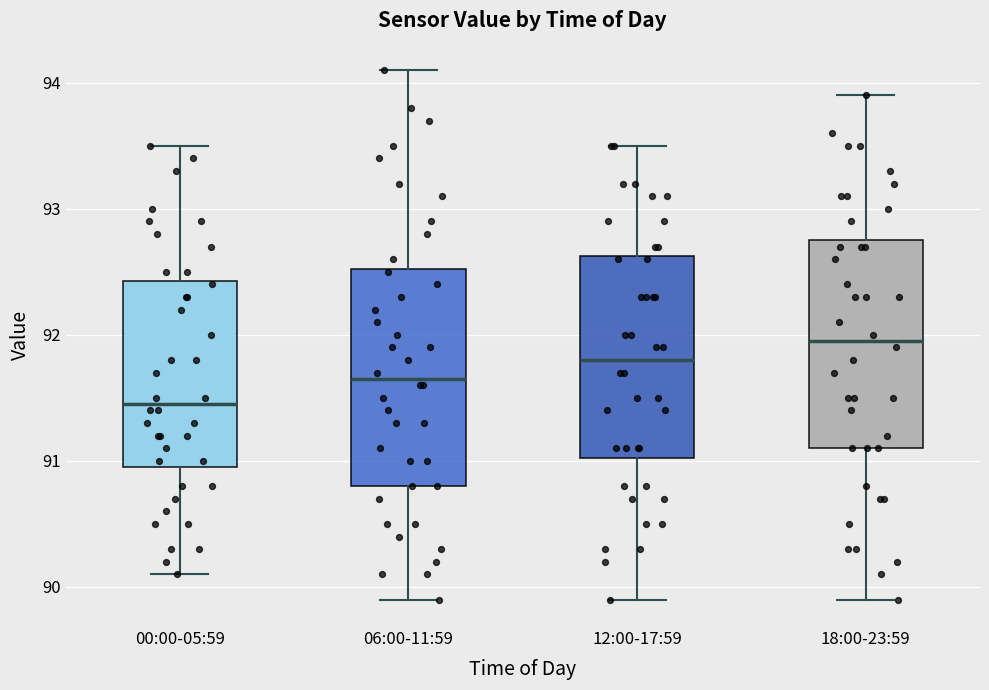

Reading left to right, read every box against the y-axis: the position of its median line, the range the box covers, and the ends of its whiskers. The values are not printed on the chart, so give them approximately, as read against the axis.

00:00-05:59: median 91.5, box 91.0 to 92.4, whiskers 90.1 to 93.5
06:00-11:59: median 91.7, box 90.8 to 92.5, whiskers 89.9 to 94.1
12:00-17:59: median 91.8, box 91.0 to 92.6, whiskers 89.9 to 93.5
18:00-23:59: median 92.0, box 91.1 to 92.8, whiskers 89.9 to 93.9